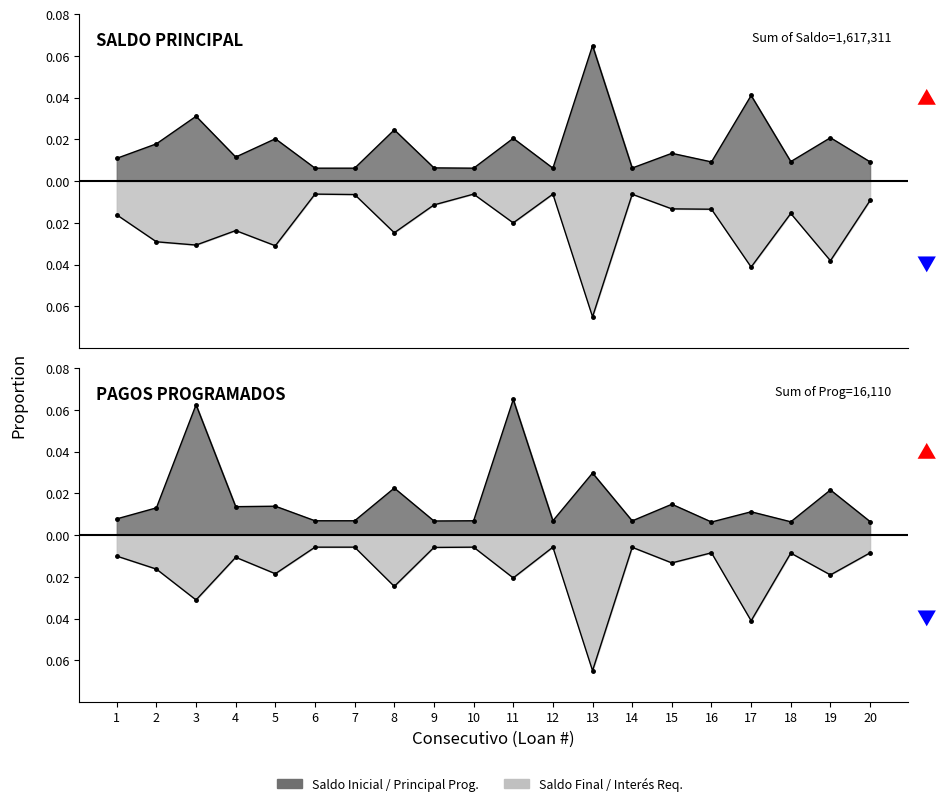

How many times do Principal_Programado and Saldo_Inicial_Principal cross each other?

10